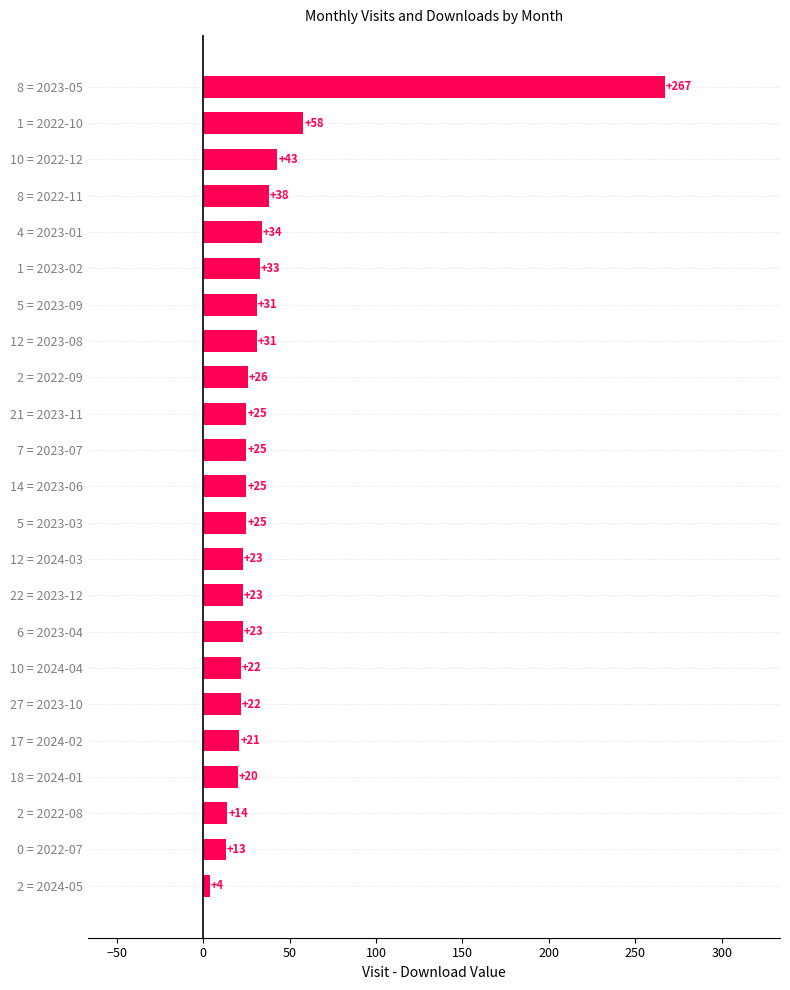

Is it true that the value at 12 = 2023-08 is 11?

False